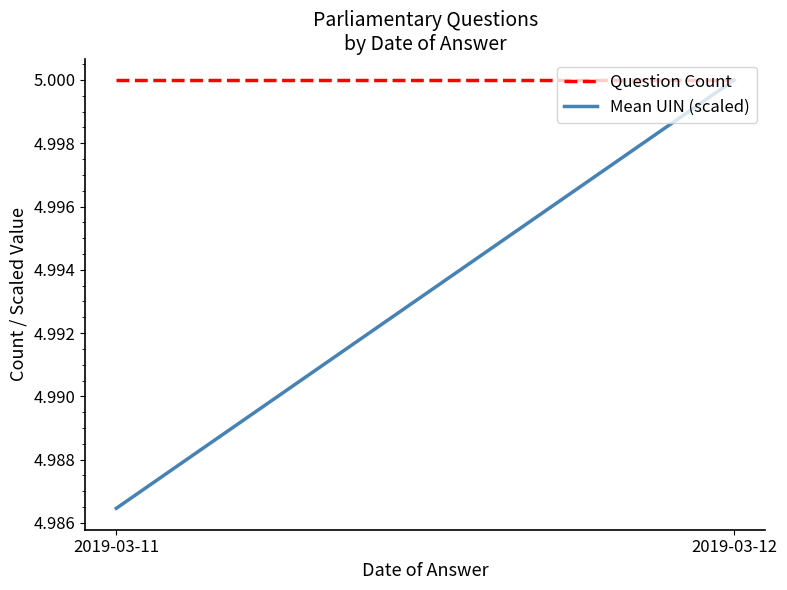

What is the value of the Question Count point at the 1st from the left?

5.0